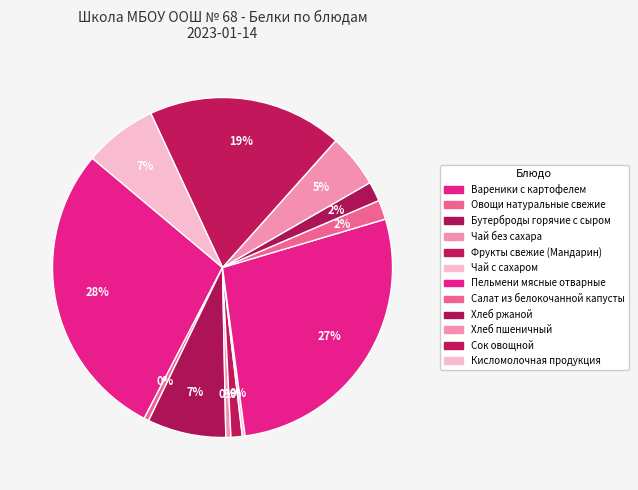

Is there a majority slice in this chart?

No